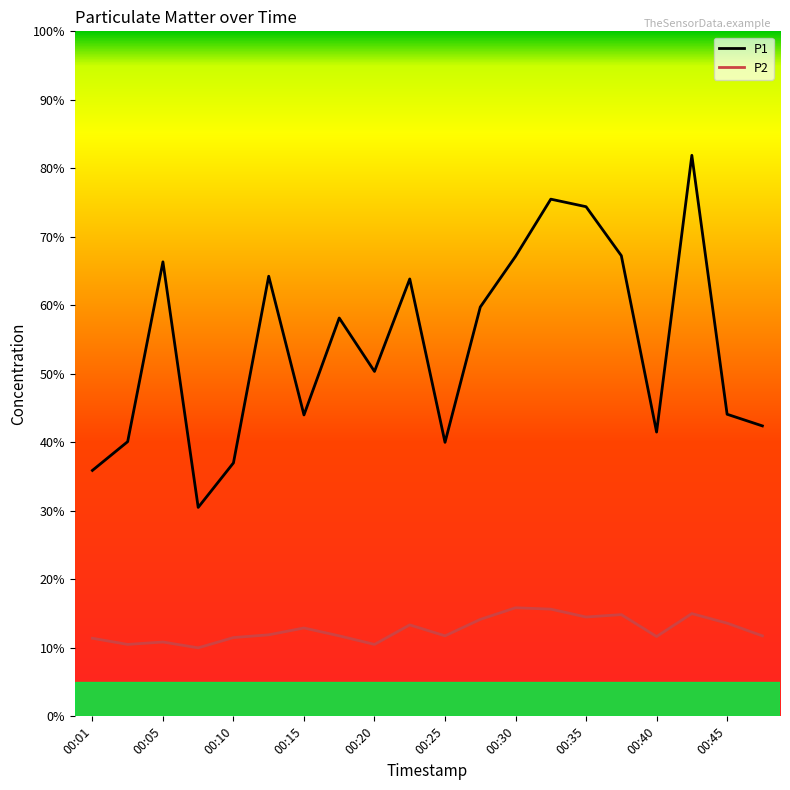

Rank the series by their average value, from lowest to highest.

P2, P1